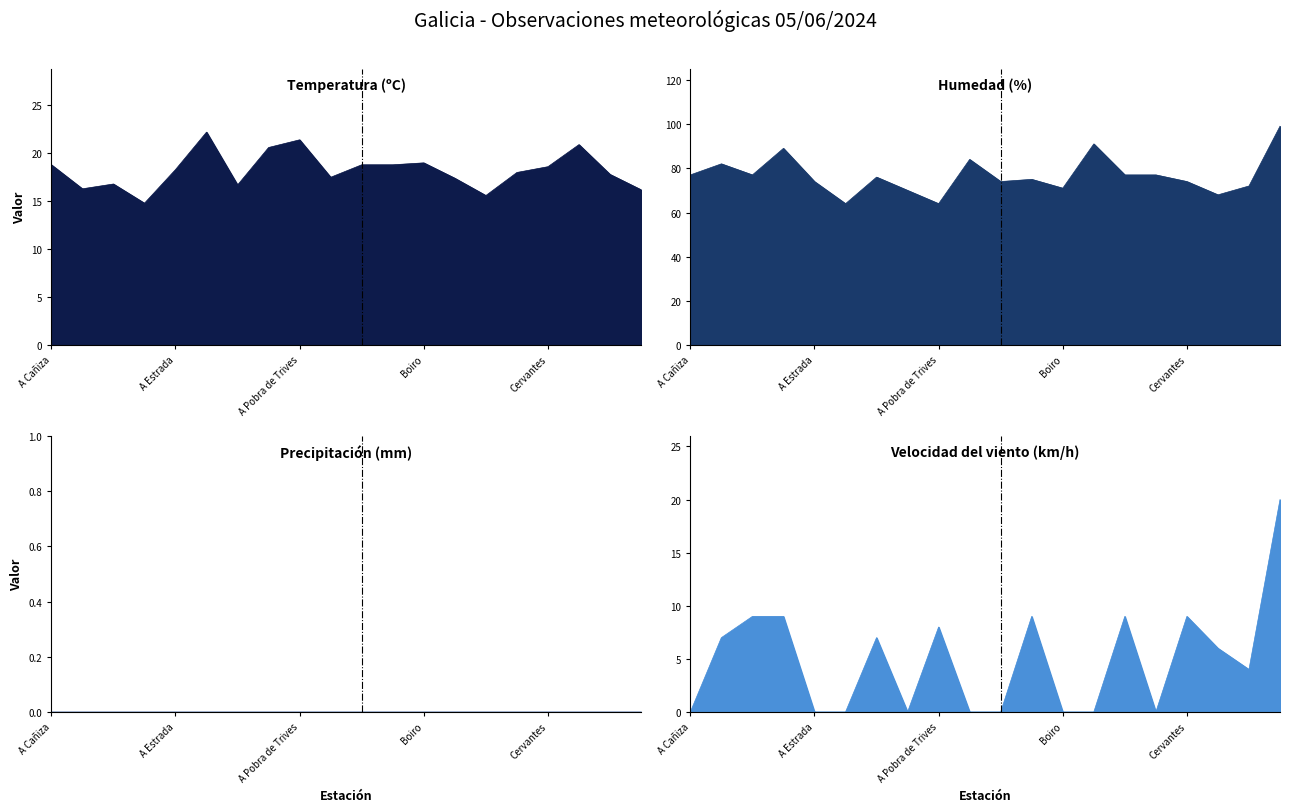

At how many categories does at least one series exceed 78?

5